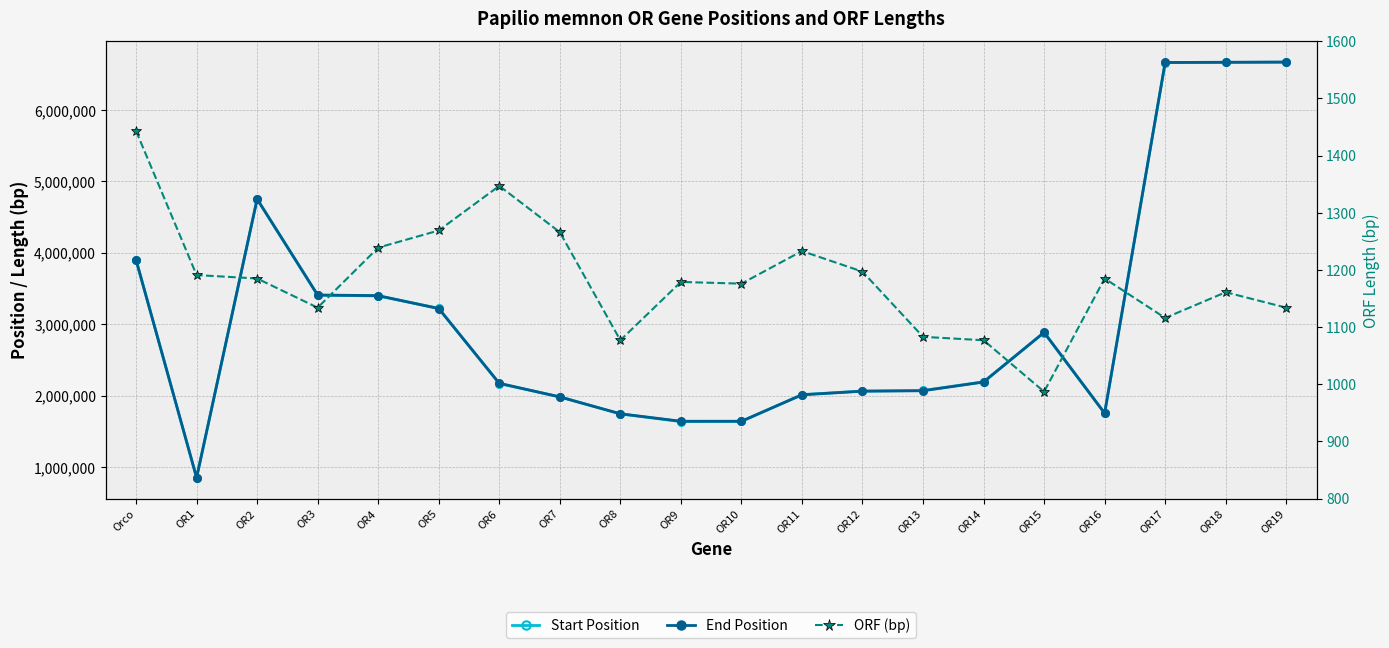

At OR11, list the series in order from largest to smallest.

Start Position, End Position, ORF (bp)